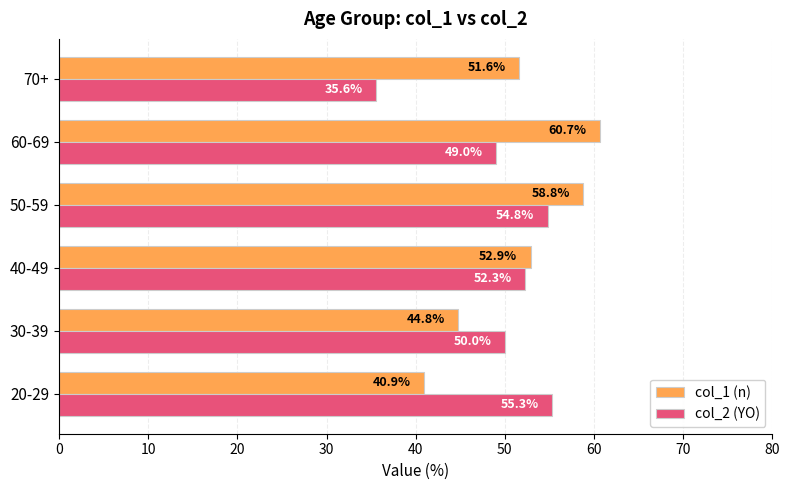

What is the difference between the second highest and minimum values in the col_1 (n) series?

17.9